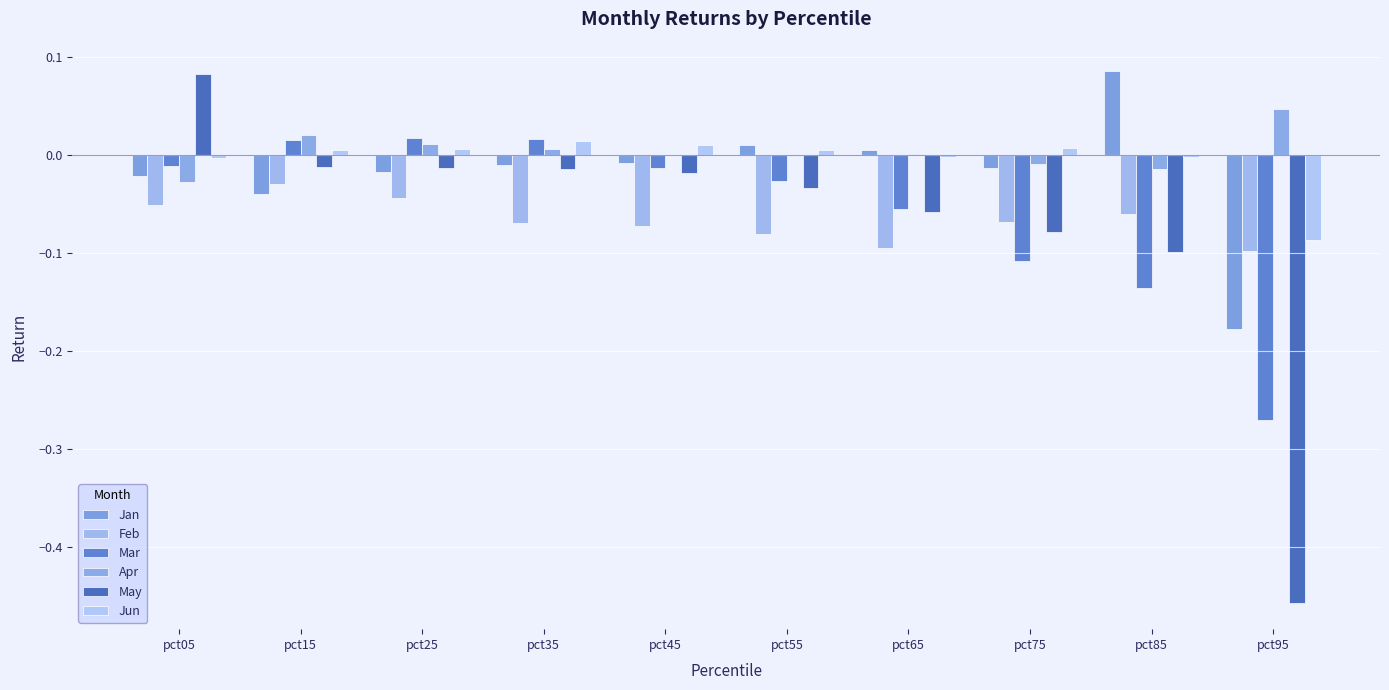

Between pct25 and pct55, which series saw the biggest shift?

Mar